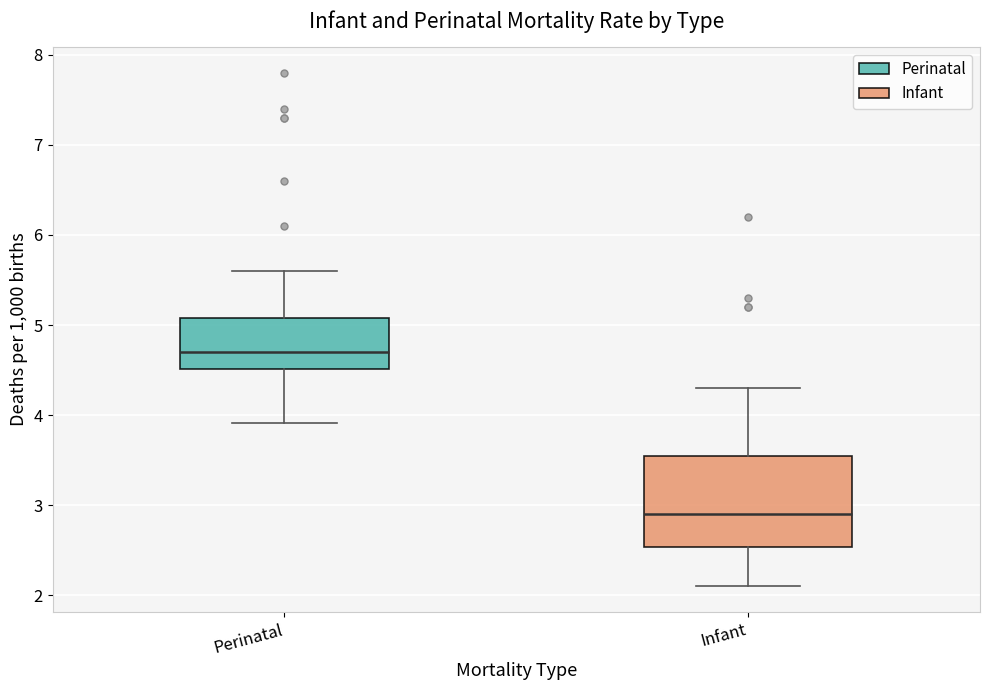

Reading left to right, transcribe this box plot: for each box, give where its median line is, the range the box spans, and where its two whiskers end, as read against the y-axis. The values are not printed on the chart, so give them approximately, as read against the axis.

Perinatal: median 4.7, box 4.5 to 5.1, whiskers 3.9 to 5.6
Infant: median 2.9, box 2.5 to 3.6, whiskers 2.1 to 4.3